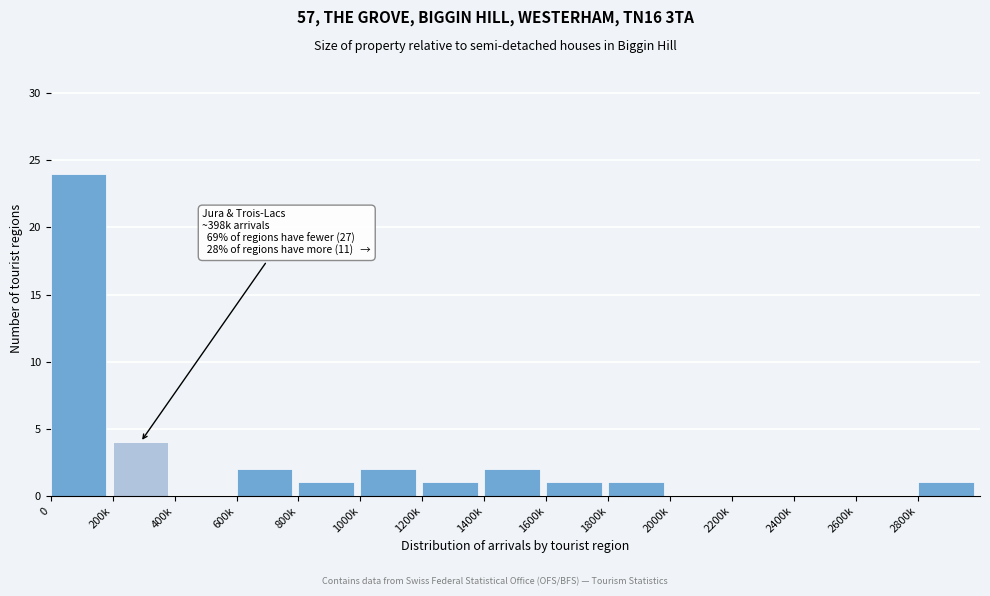

Reading left to right, transcribe all the data shown in this chart.

0=24	200k=4	400k=0	600k=2	800k=1	1000k=2	1200k=1	1400k=2	1600k=1	1800k=1	2000k=0	2200k=0	2400k=0	2600k=0	2800k=1